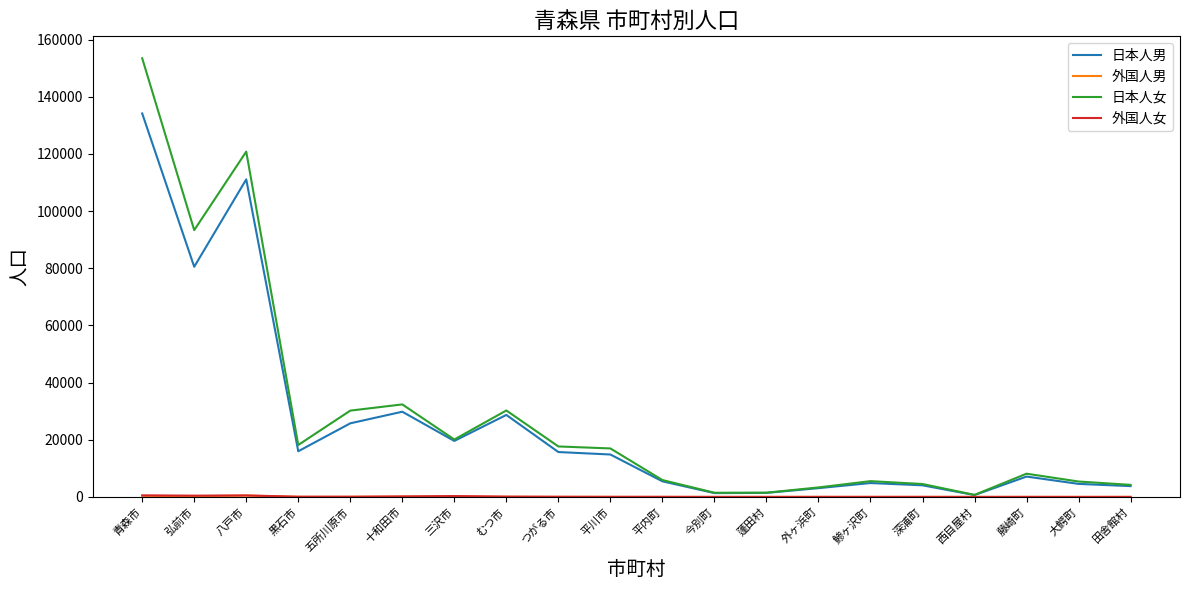

Where is the first local maximum for 日本人男?

八戸市